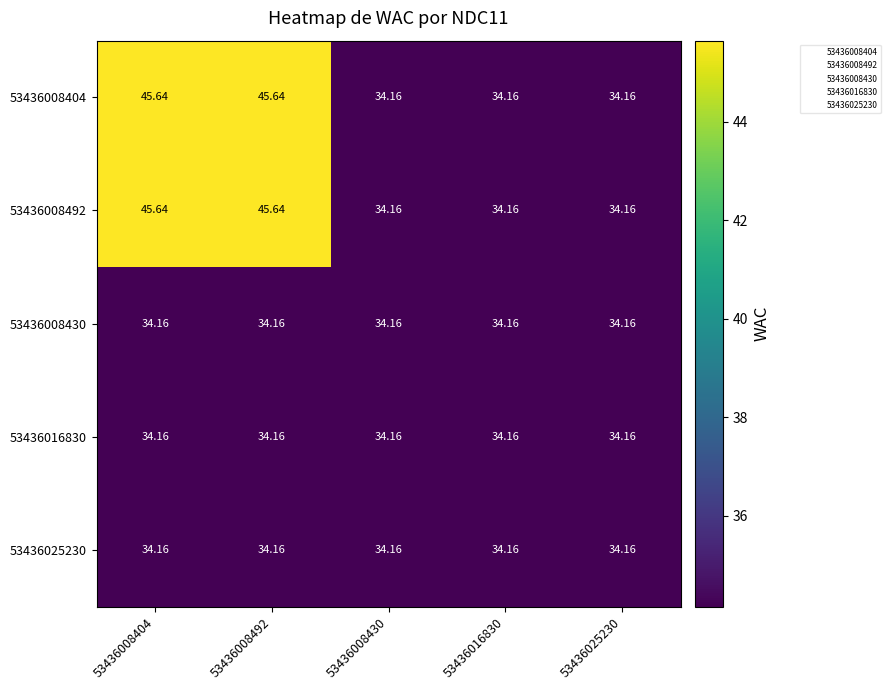

List the series in order of their peak value, lowest first.

53436008430, 53436016830, 53436025230, 53436008404, 53436008492